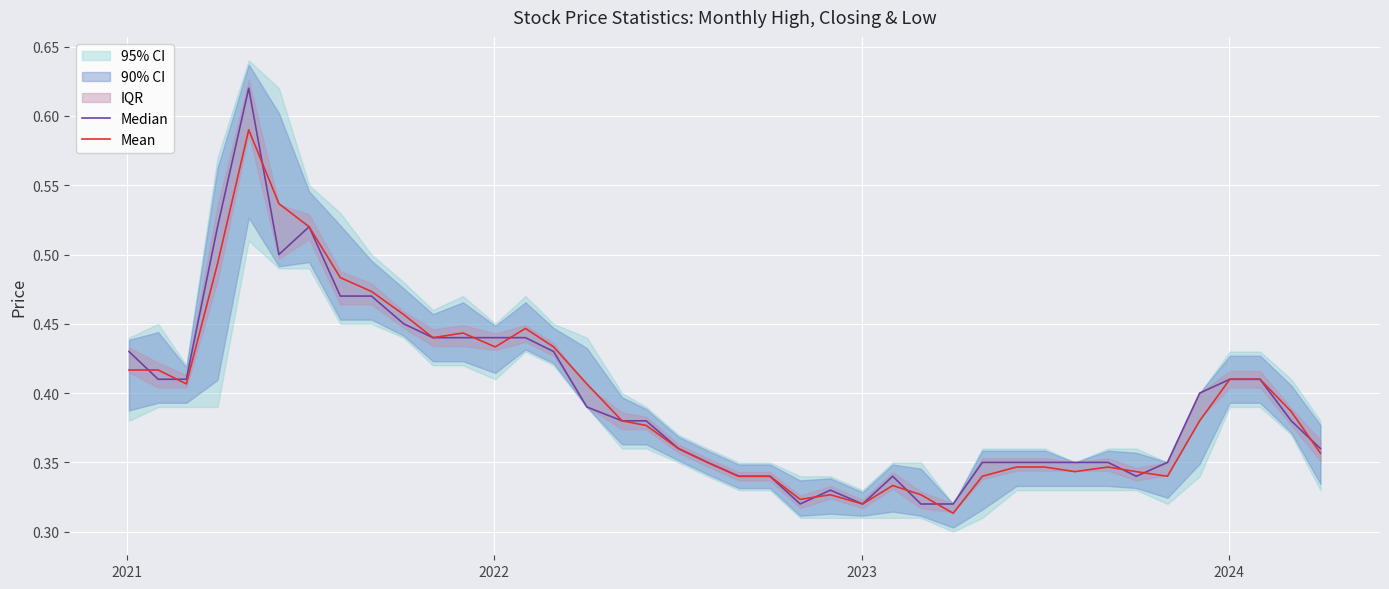

Which series has the largest total across all categories?

Median